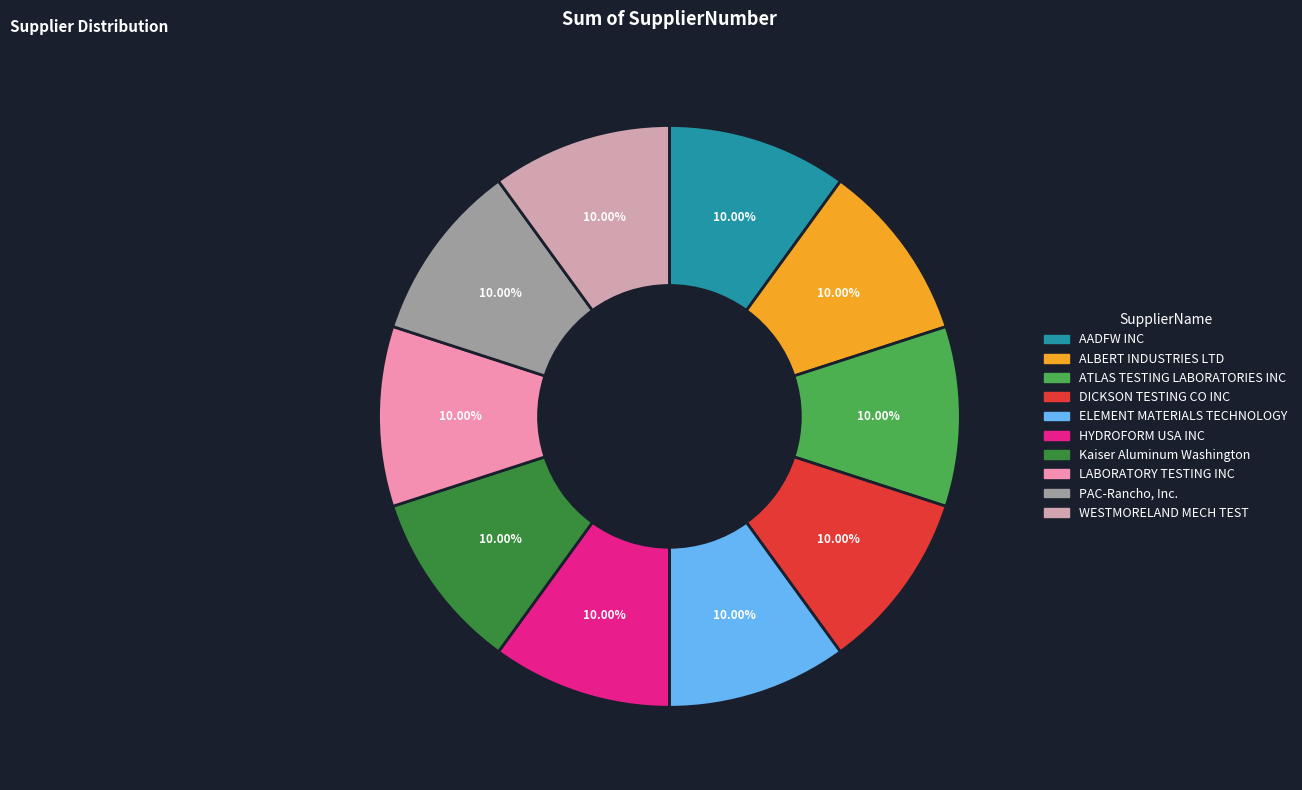

To the nearest percent, what portion does WESTMORELAND MECH TEST represent?

10%